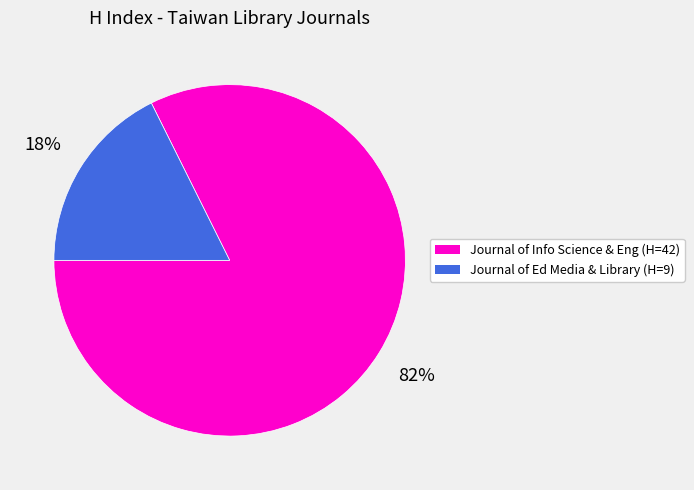

Does any single category account for the majority?

Yes